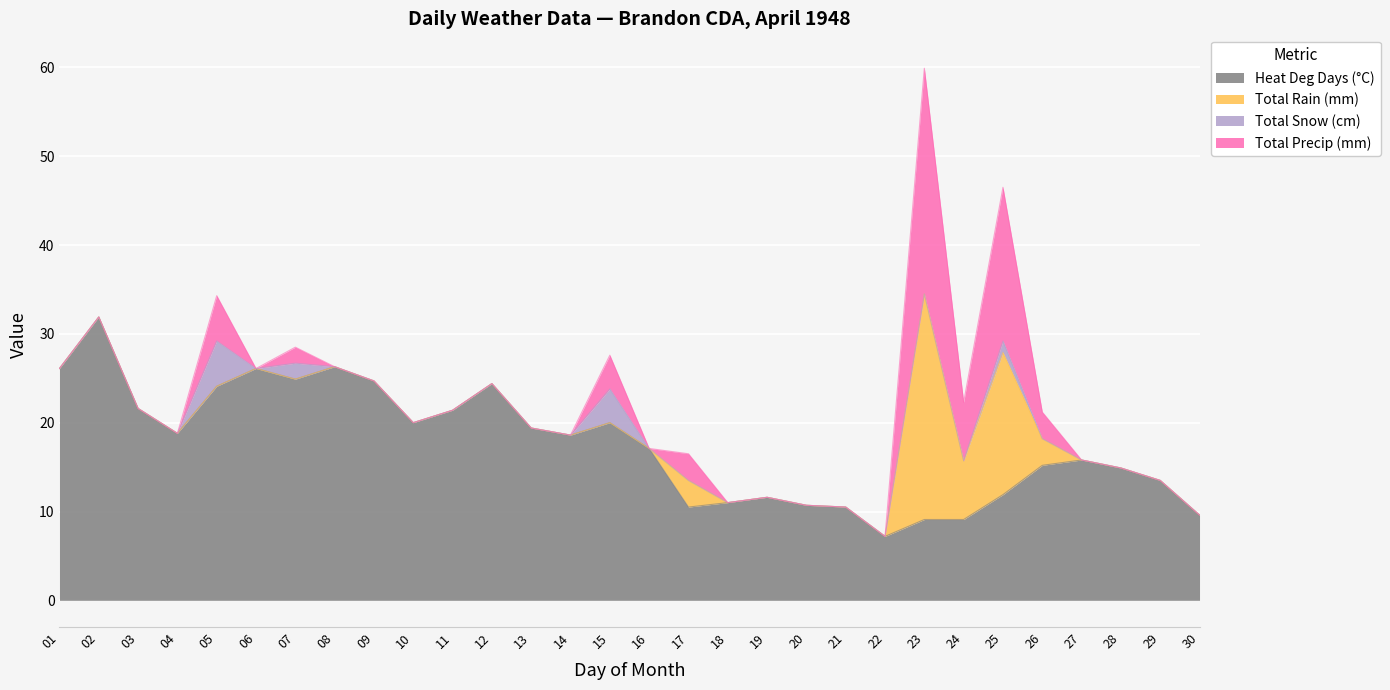

Reading left to right, extract all data points from this chart.

Heat Deg Days (°C): 26.1	31.9	21.6	18.8	24.1	26.1	24.9	26.3	24.7	20.0	21.4	24.4	19.4	18.6	20.0	17.1	10.5	11.0	11.6	10.7	10.5	7.2	9.1	9.1	11.9	15.2	15.8	14.9	13.5	9.6
Total Rain (mm): 0.0	0.0	0.0	0.0	0.0	0.0	0.0	0.0	0.0	0.0	0.0	0.0	0.0	0.0	0.0	0.0	3.0	0.0	0.0	0.0	0.0	0.0	25.4	6.6	16.0	3.0	0.0	0.0	0.0	0.0
Total Snow (cm): 0.0	0.0	0.0	0.0	5.1	0.0	1.8	0.0	0.0	0.0	0.0	0.0	0.0	0.0	3.8	0.0	0.0	0.0	0.0	0.0	0.0	0.0	0.0	0.0	1.3	0.0	0.0	0.0	0.0	0.0
Total Precip (mm): 0.0	0.0	0.0	0.0	5.1	0.0	1.8	0.0	0.0	0.0	0.0	0.0	0.0	0.0	3.8	0.0	3.0	0.0	0.0	0.0	0.0	0.0	25.4	6.6	17.3	3.0	0.0	0.0	0.0	0.0